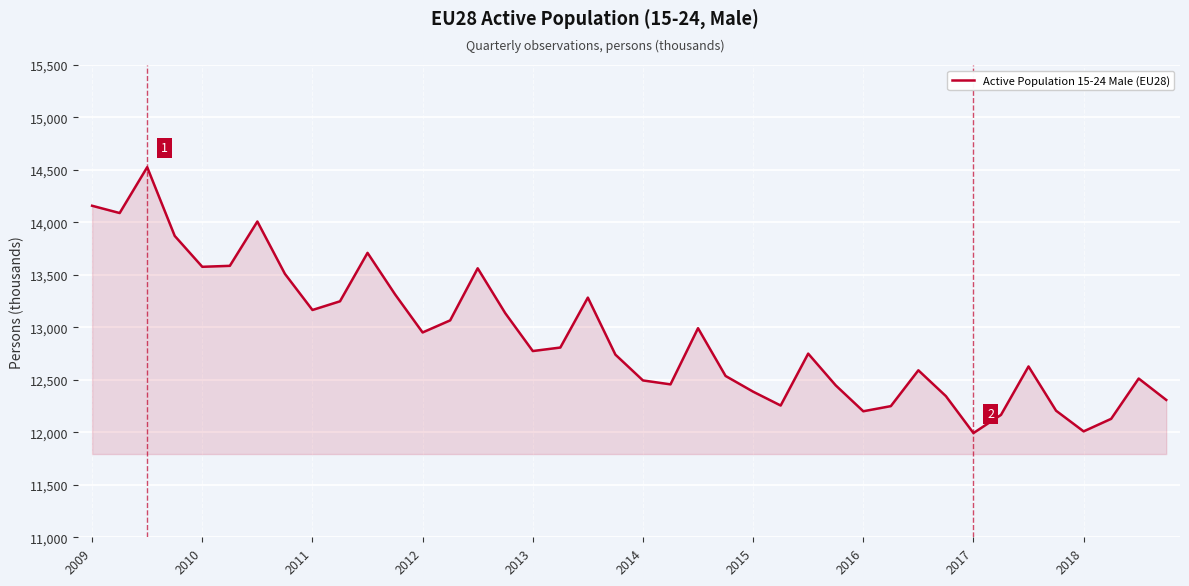

What is the difference between the maximum and minimum values?

2533.1